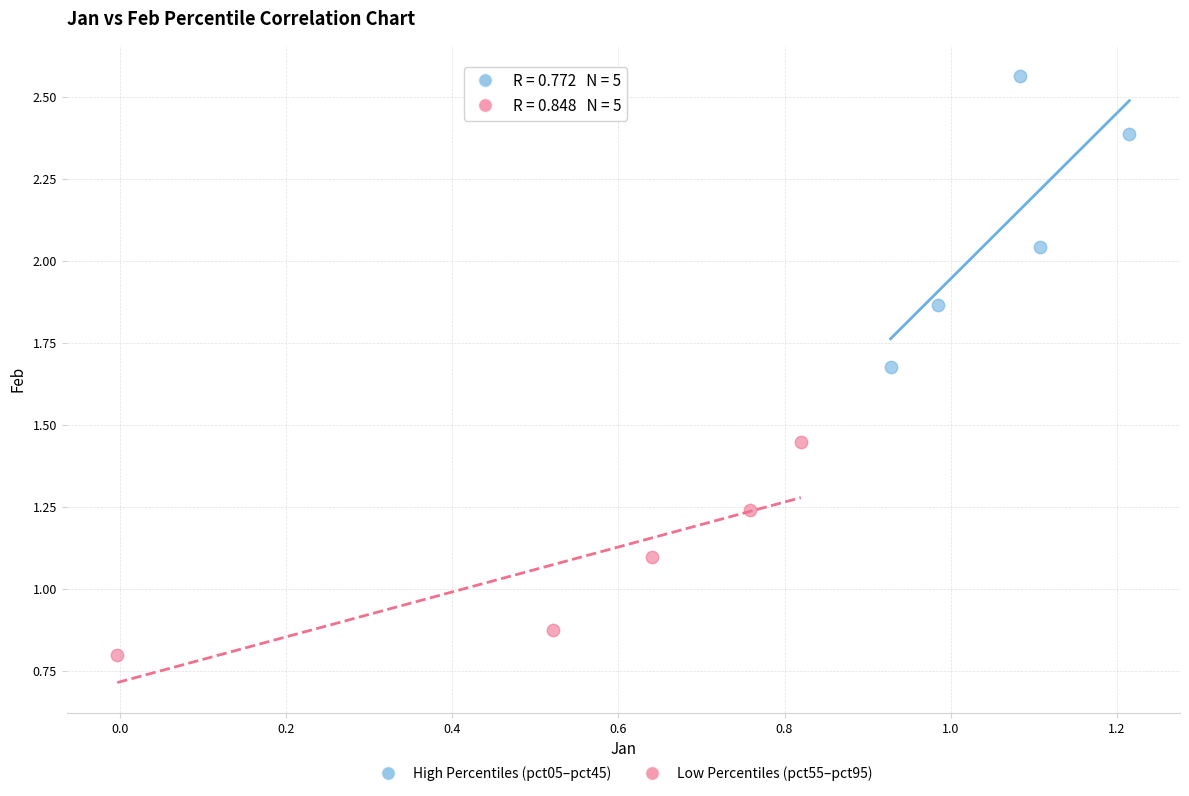

Which series reaches the maximum Y coordinate?

High Percentiles (pct05–pct45)